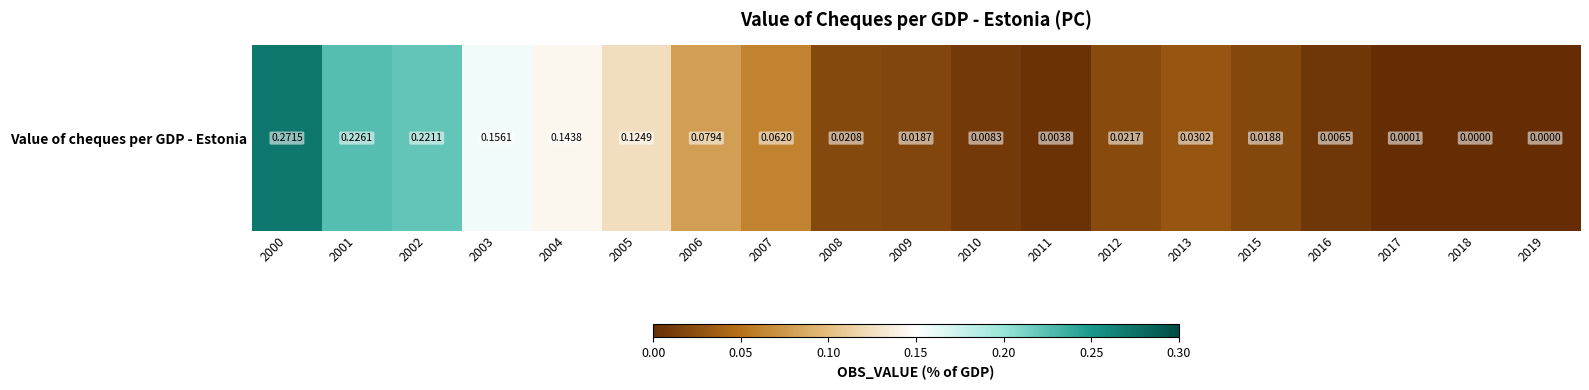

Rank the categories by value from lowest to highest.

2019, 2018, 2017, 2011, 2016, 2010, 2009, 2015, 2008, 2012, 2013, 2007, 2006, 2005, 2004, 2003, 2002, 2001, 2000